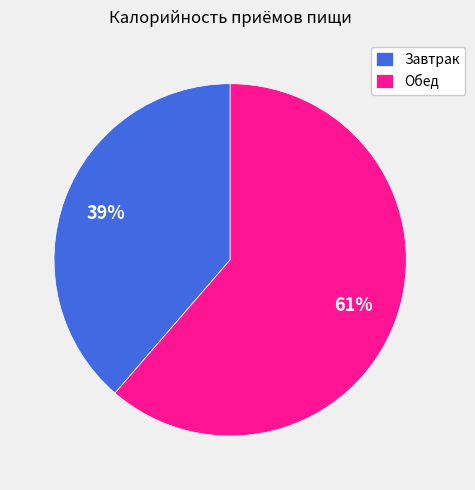

Which category has the biggest portion of the pie?

Обед